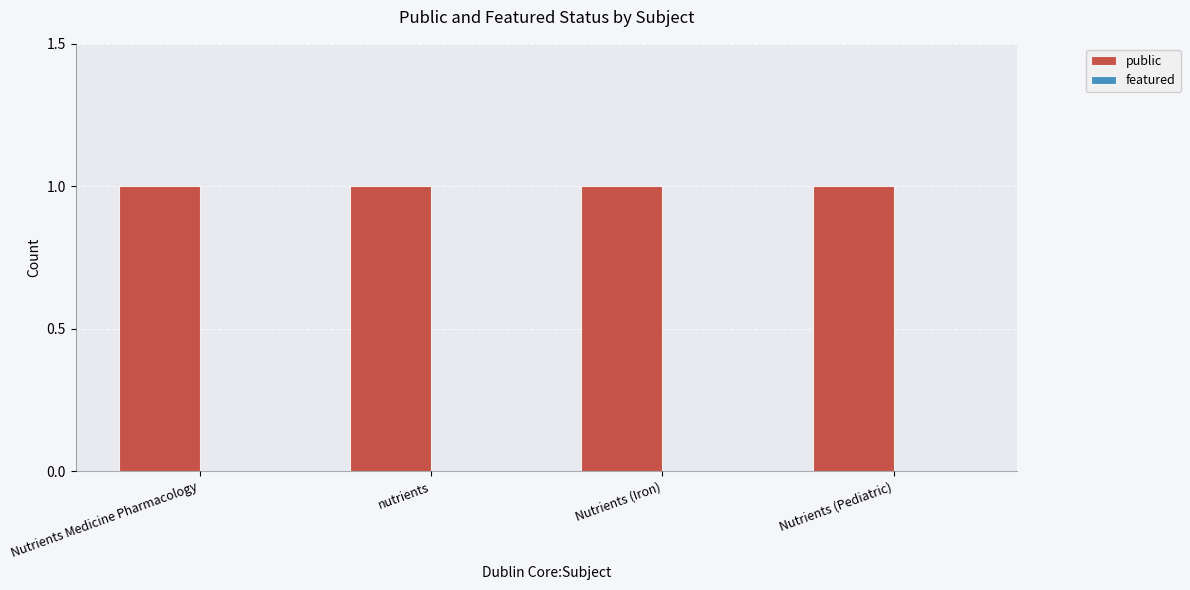

Which label corresponds to the largest value in the chart?

Nutrients Medicine Pharmacology